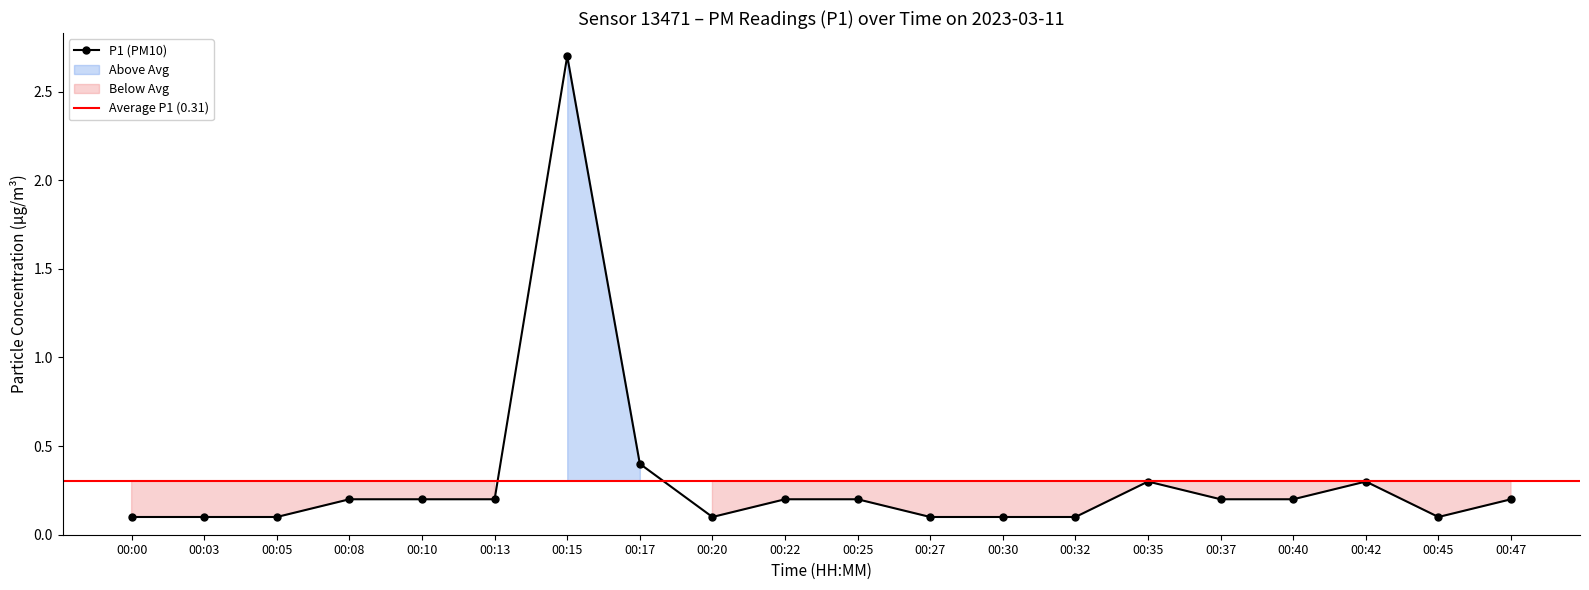

List the labels in order of value, largest first.

00:15, 00:17, 00:35, 00:42, 00:08, 00:10, 00:13, 00:22, 00:25, 00:37, 00:40, 00:47, 00:00, 00:03, 00:05, 00:20, 00:27, 00:30, 00:32, 00:45